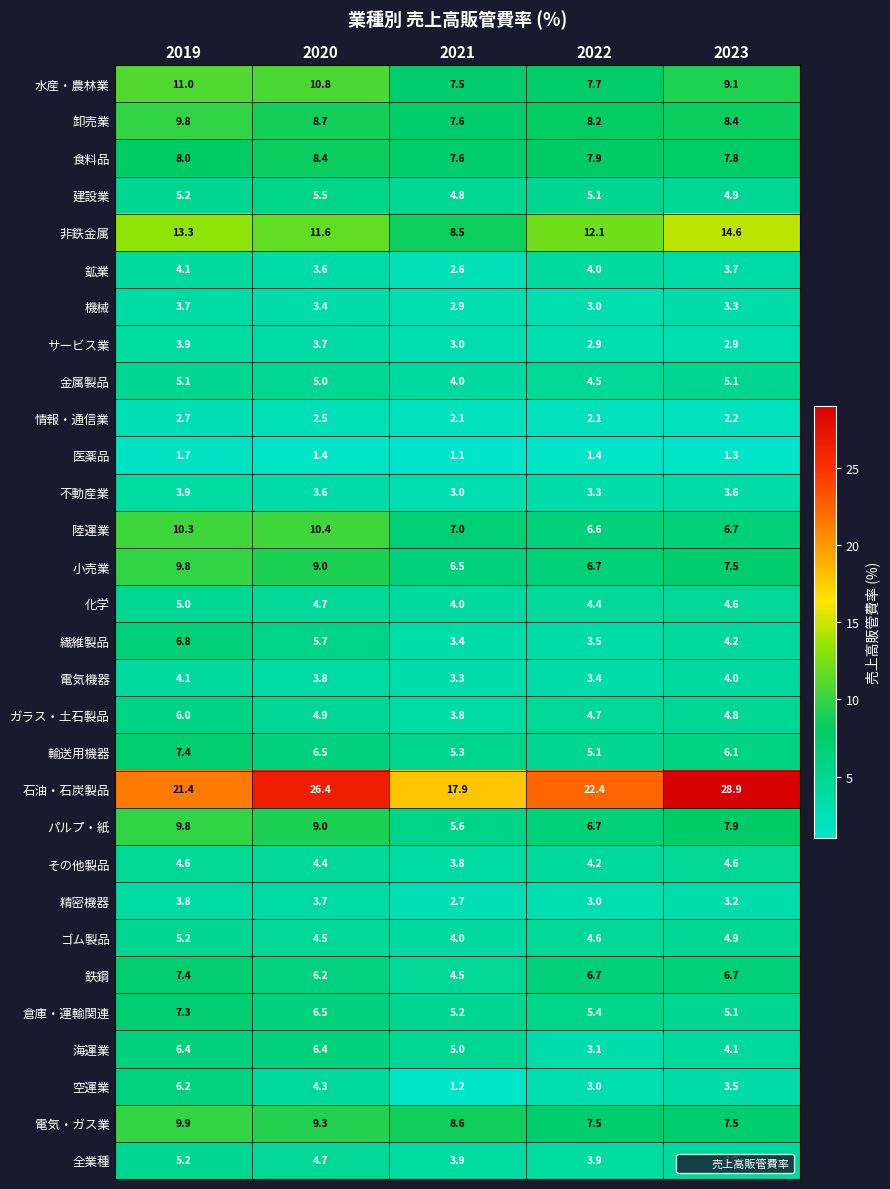

What is the smallest value displayed?

1.1